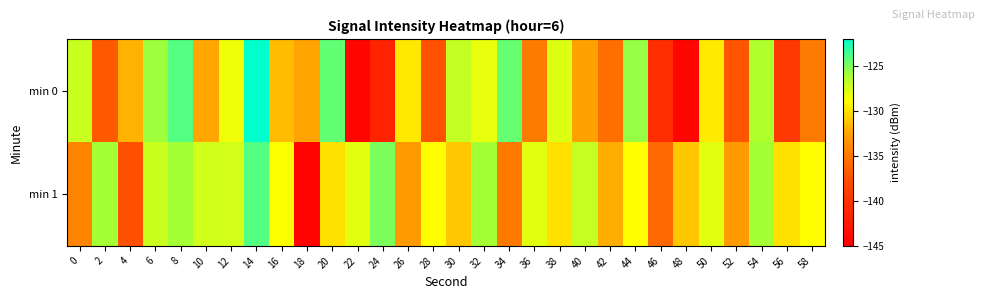

Between 2 and 50, which series saw the biggest shift?

min 0